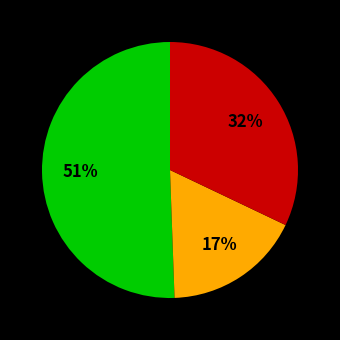

To the nearest percent, what is the average slice percentage?

33%